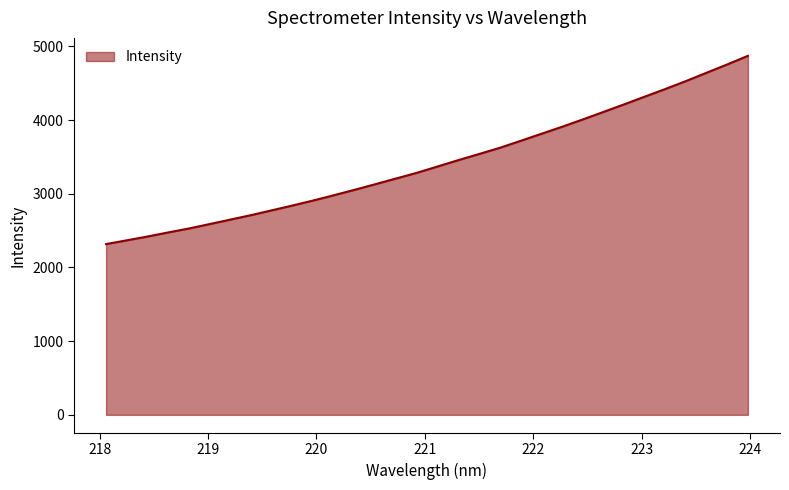

True or false: the data has more than 1 interior local peaks.

False